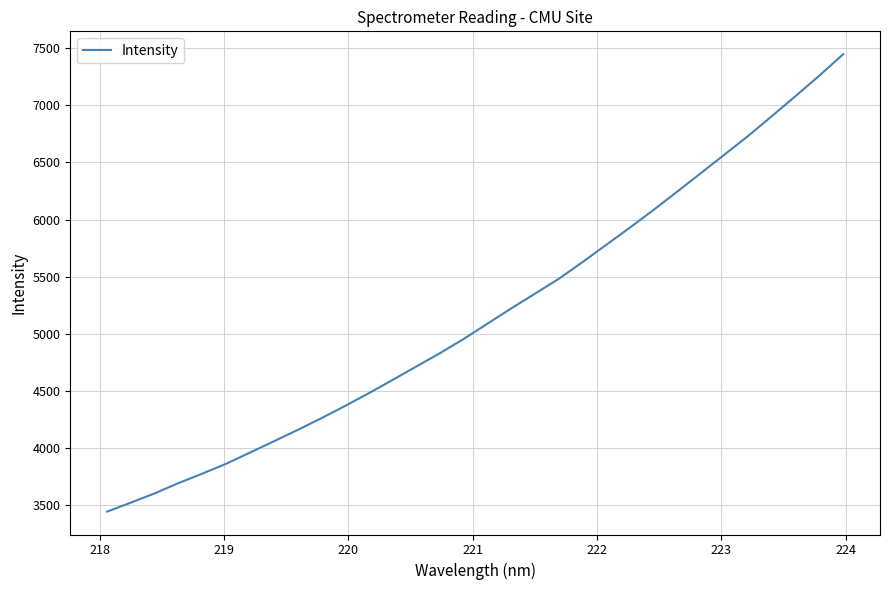

How many distinct data groups are displayed?

1